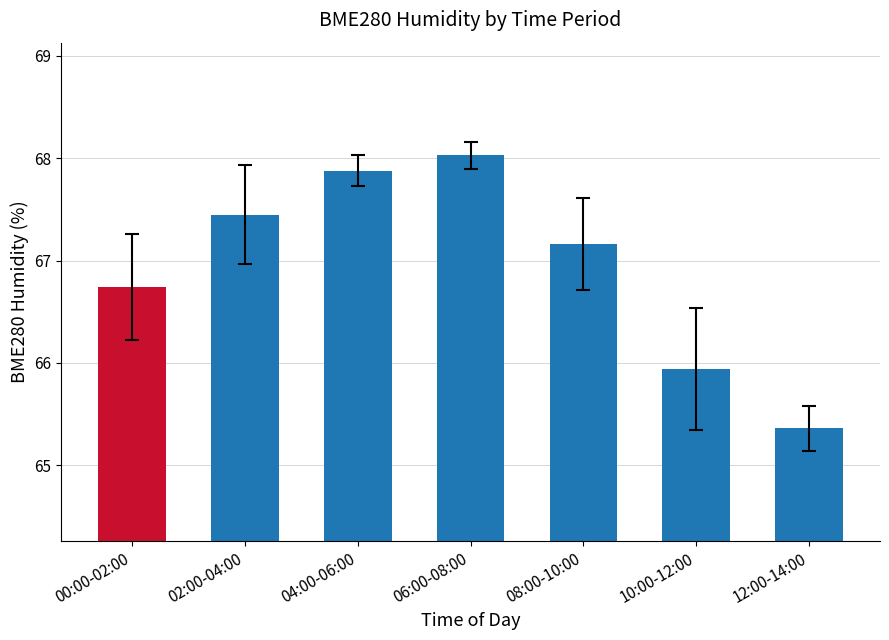

What is the value of the 1st bar from the left?

66.7